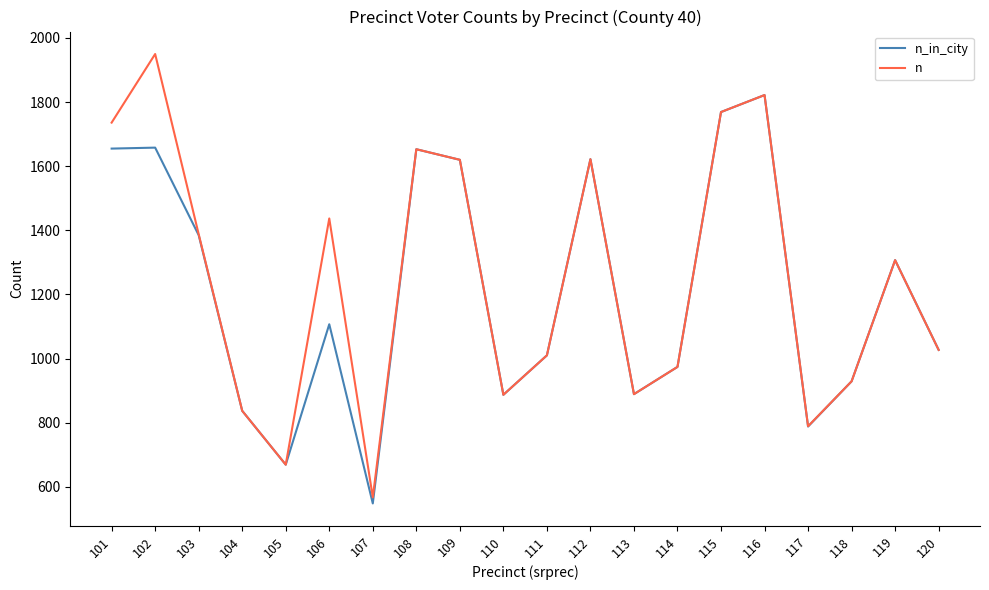

How many interior local peaks does the n series have?

6